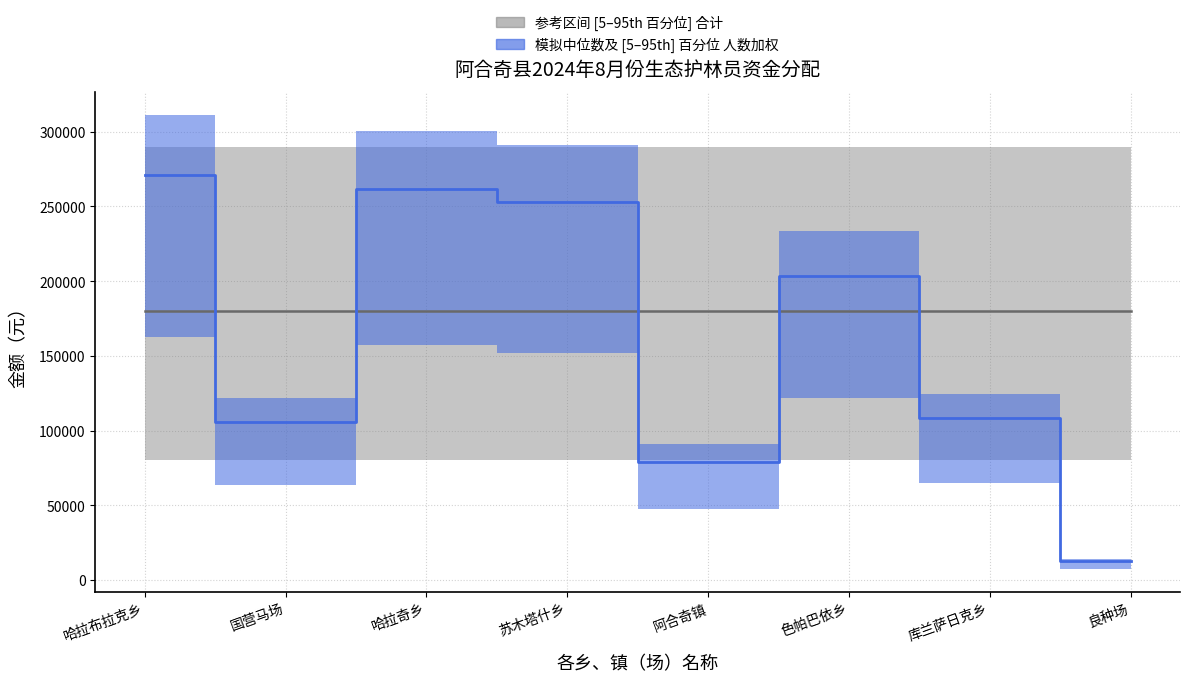

What is the sum of all values?

1294482